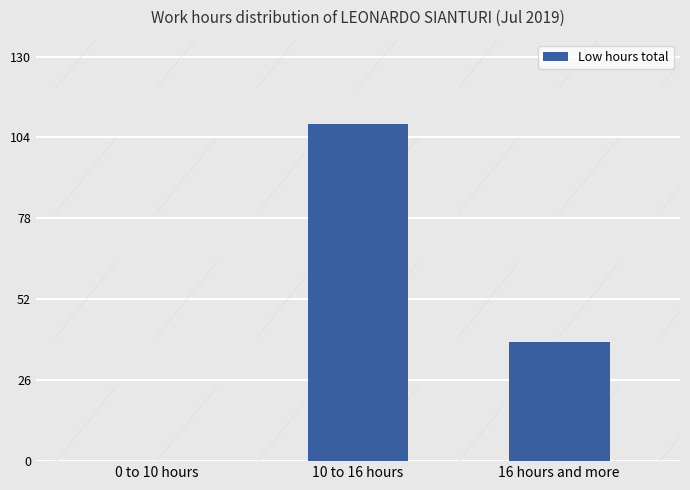

What is the maximum value shown in the chart?

108.3